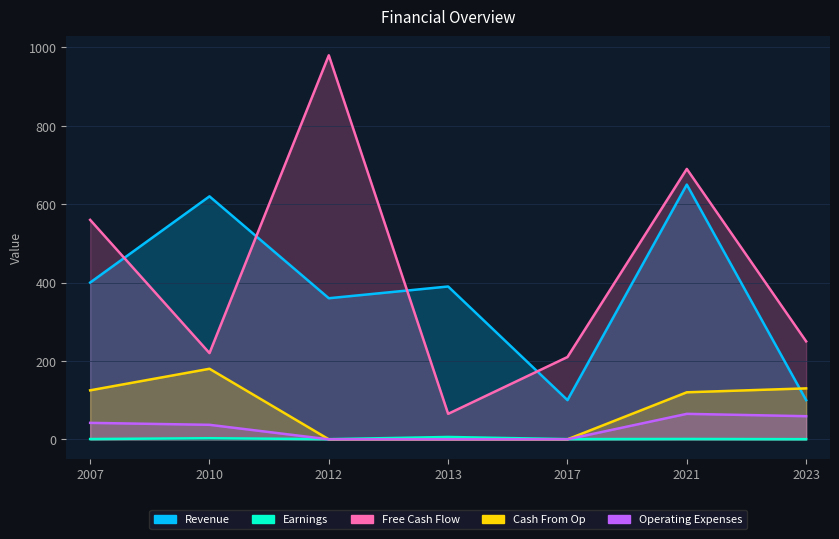

Which series has the largest total across all categories?

Free Cash Flow